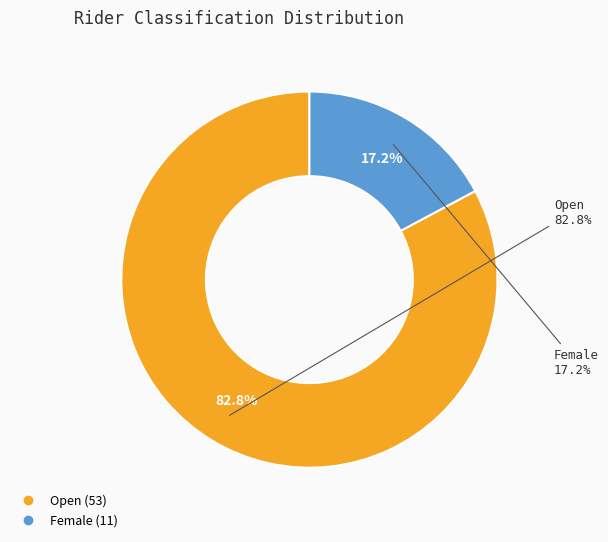

Which category accounts for the majority?

Open